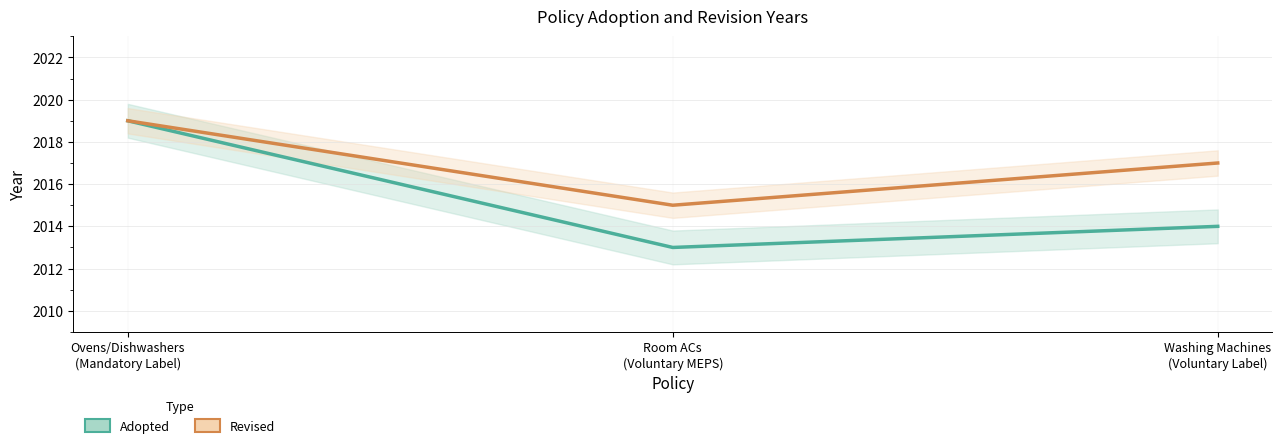

What is the label of the 1st point from the left?

Ovens/Dishwashers
(Mandatory Label)